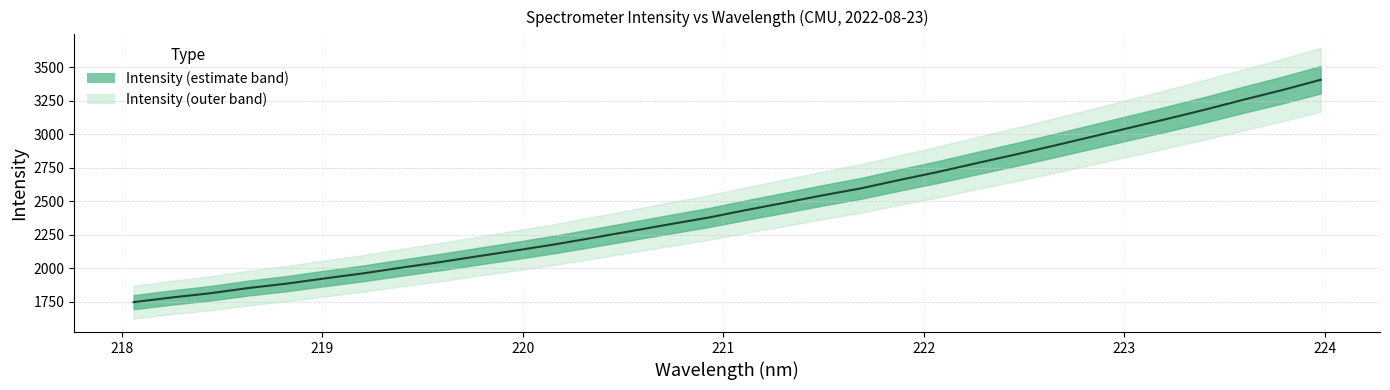

Is it true that the value at 21 is 4592.1?

False